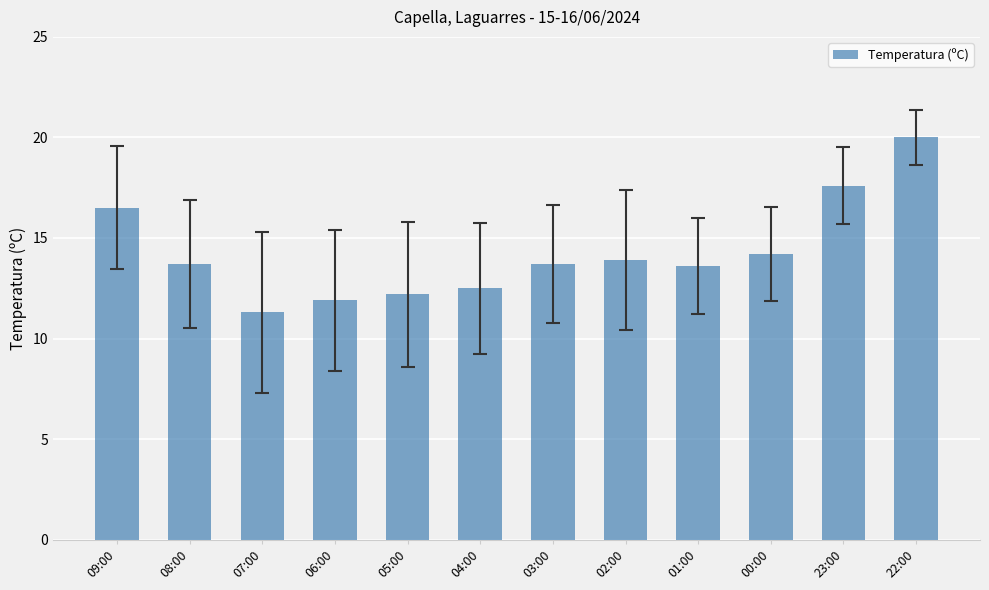

Between 22:00 and 03:00, which is larger?

22:00